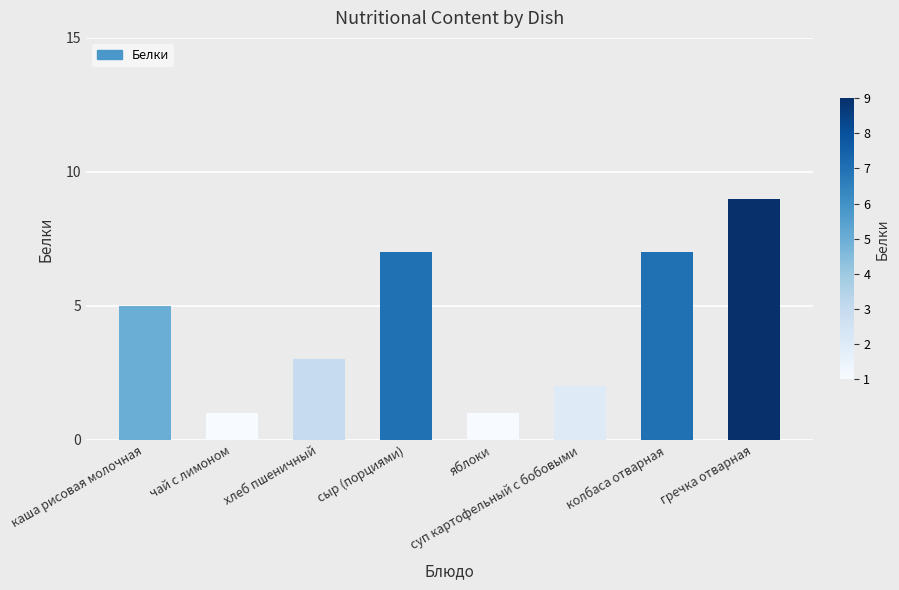

What is the minimum value shown in the chart?

1